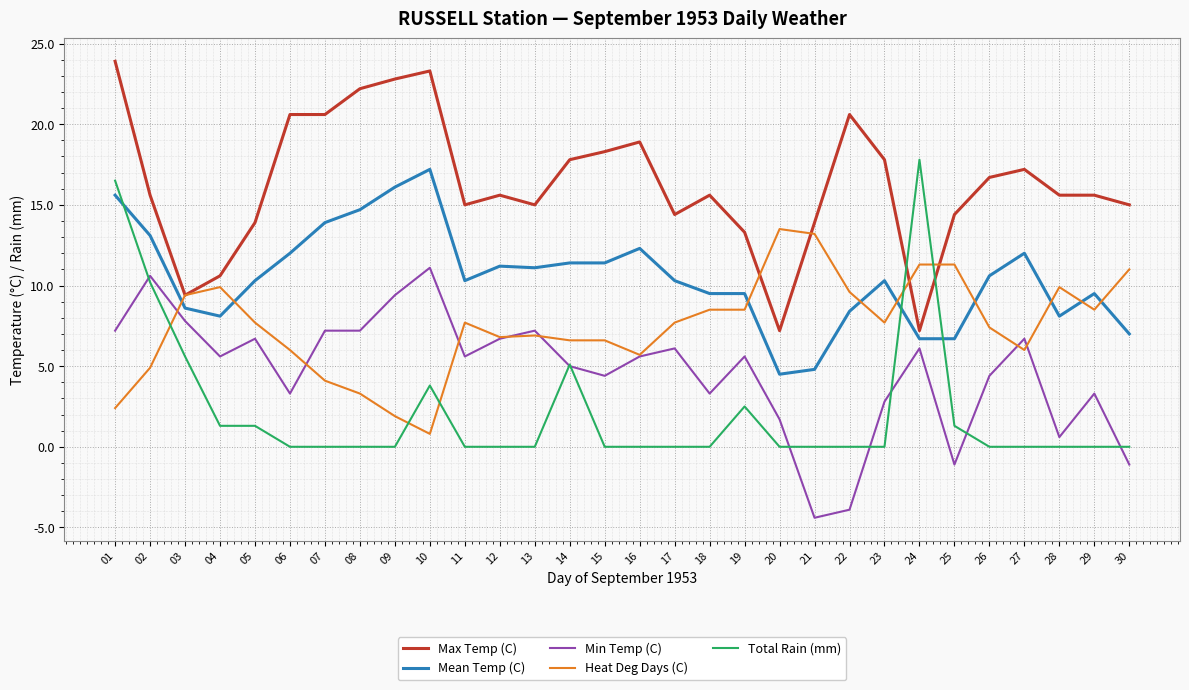

Which category has the lowest value in the Heat Deg Days (C) series?

10